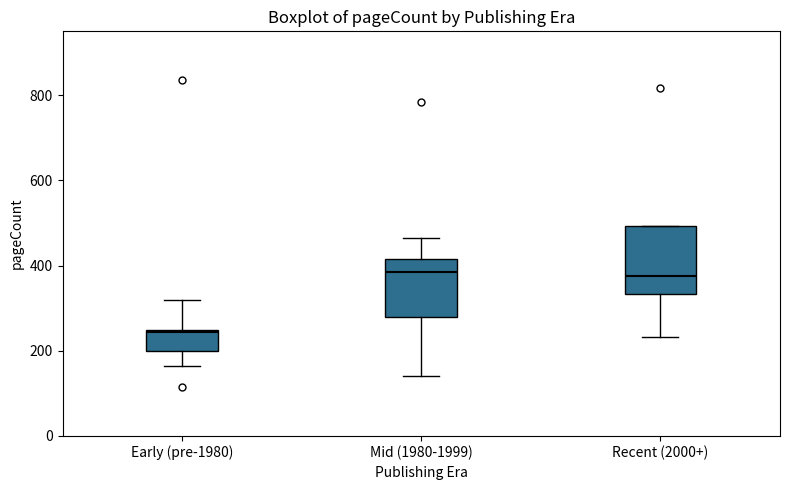

Reading left to right, transcribe this box plot: for each box, give where its median line is, the range the box spans, and where its two whiskers end, as read against the y-axis. The values are not printed on the chart, so give them approximately, as read against the axis.

Early (pre-1980): median 240, box 200 to 240, whiskers 160 to 320
Mid (1980-1999): median 380, box 280 to 420, whiskers 140 to 460
Recent (2000+): median 380, box 340 to 500, whiskers 240 to 500